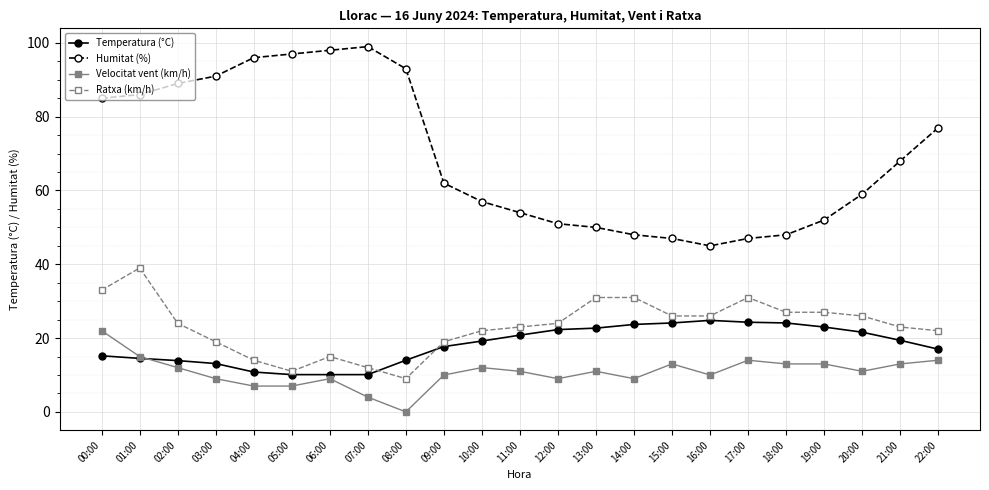

True or false: Humitat (%) and Ratxa (km/h) cross at least once.

False